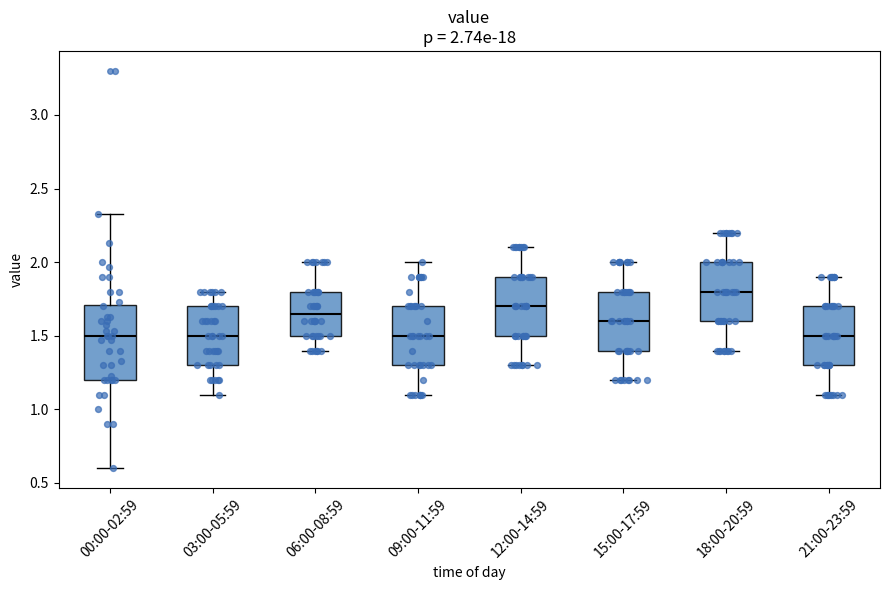

Which box is the tallest, from its lower edge to its upper edge?

00:00-02:59